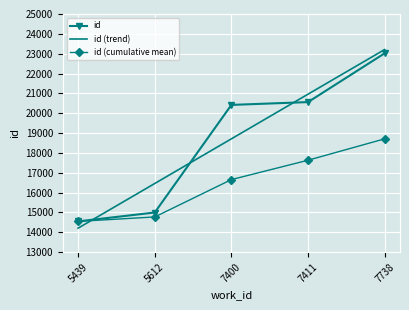

How many times do id and id (trend) cross each other?

3